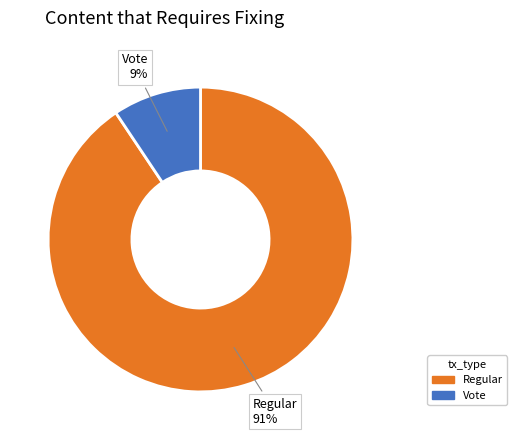

To the nearest percent, what is the combined percentage of Regular and Vote?

100%